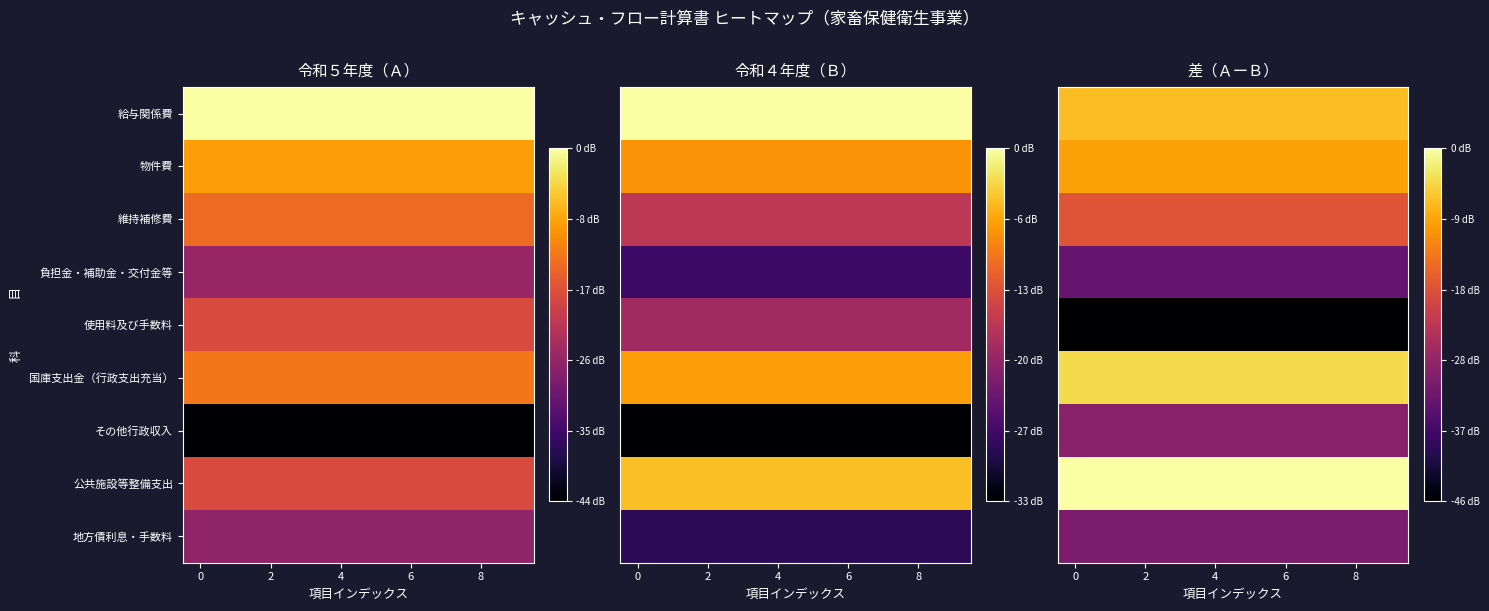

True or false: 公共施設等整備支出 has a value of 3.9 at 6.

False